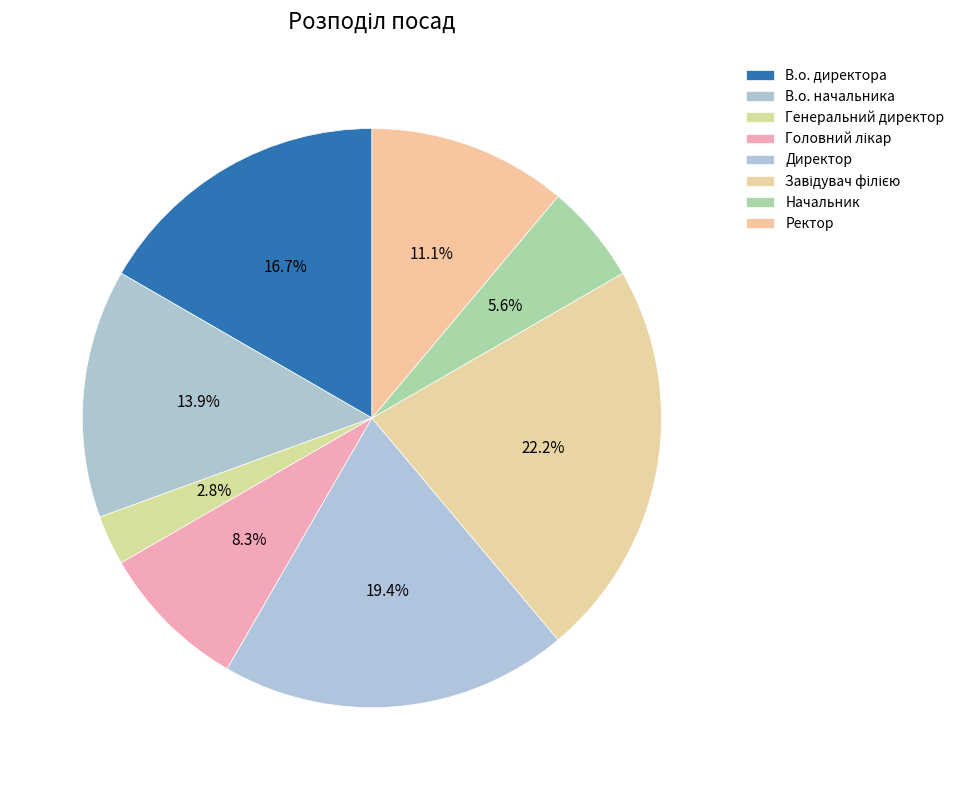

What is the change in value from Генеральний директор to Директор?

+6